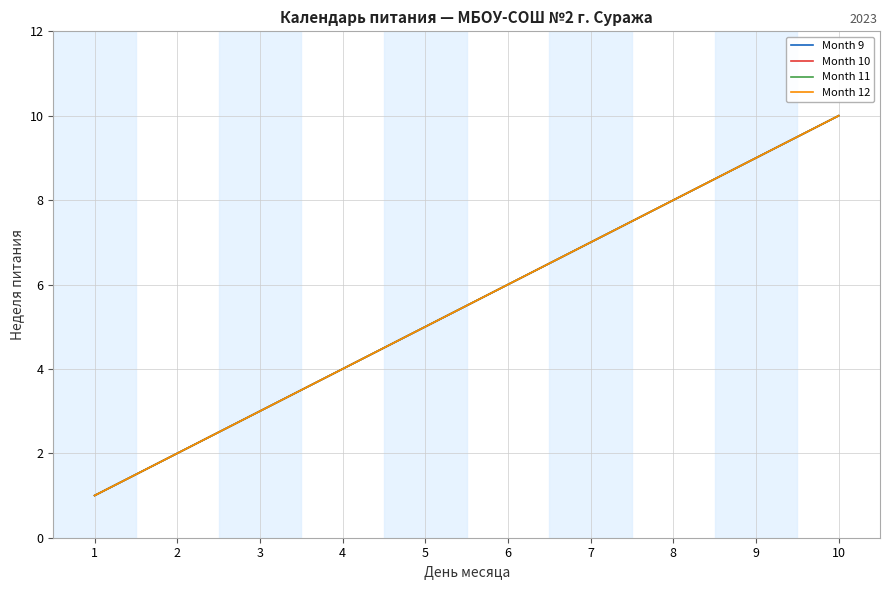

What is the value of the Month 11 point at the 9th from the left?

9